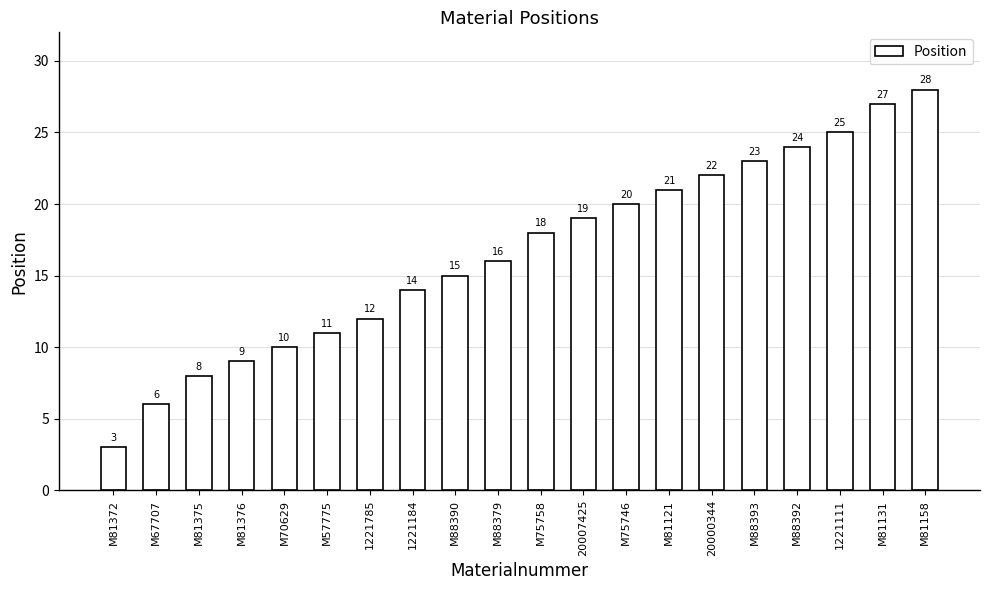

Reading left to right, transcribe all the data shown in this chart.

M81372=3	M67707=6	M81375=8	M81376=9	M70629=10	M57775=11	1221785=12	1221184=14	M88390=15	M88379=16	M75758=18	20007425=19	M75746=20	M81121=21	20000344=22	M88393=23	M88392=24	1221111=25	M81131=27	M81158=28